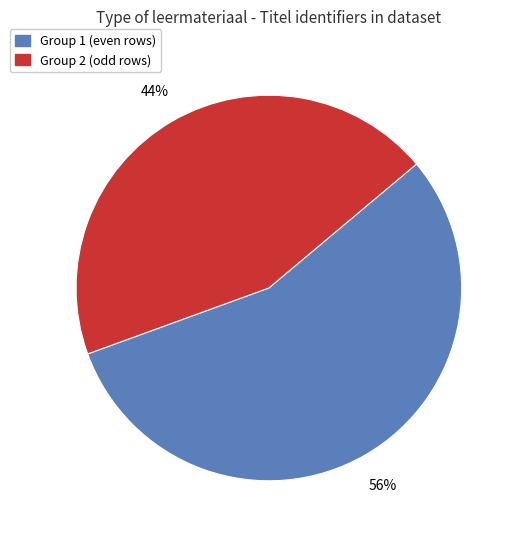

Does any single category account for the majority?

Yes